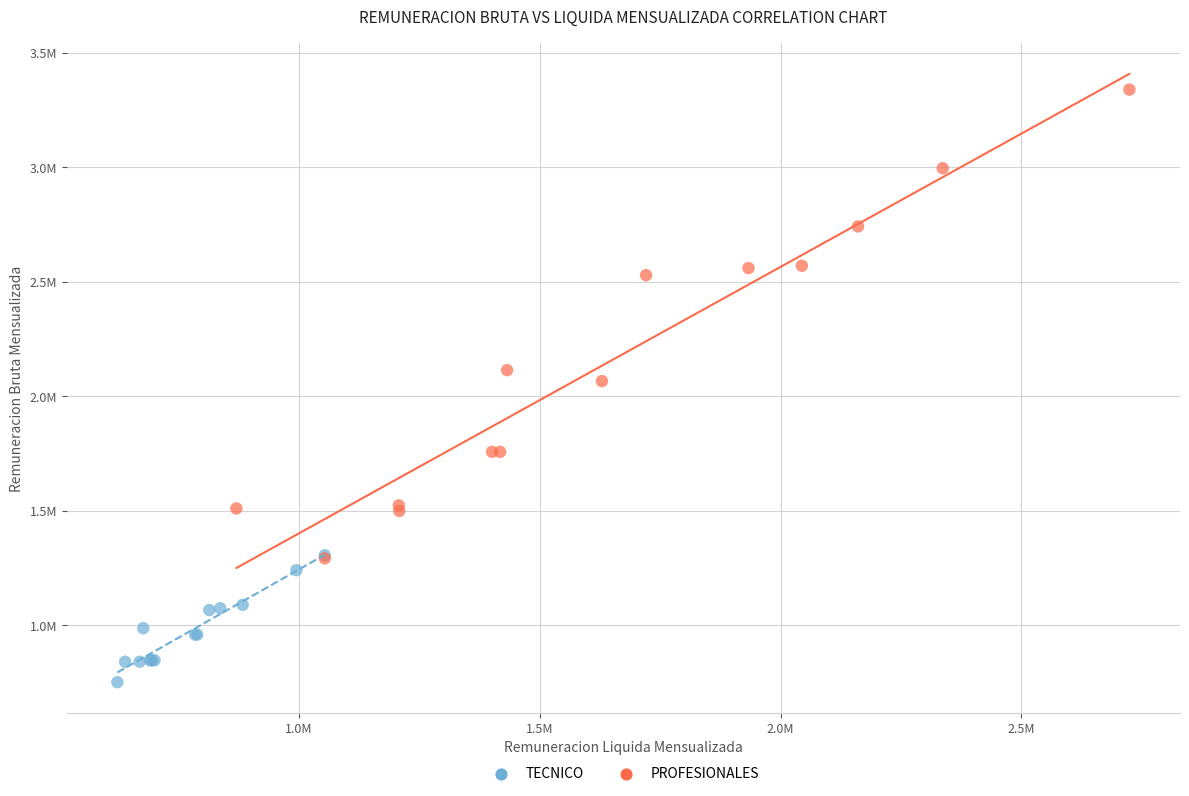

What are all the series names shown in the legend?

TECNICO, PROFESIONALES